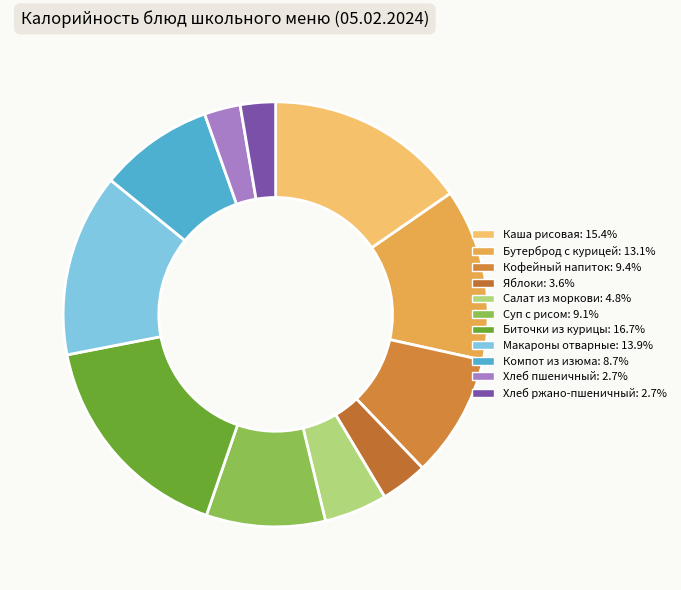

Does any single category account for the majority?

No